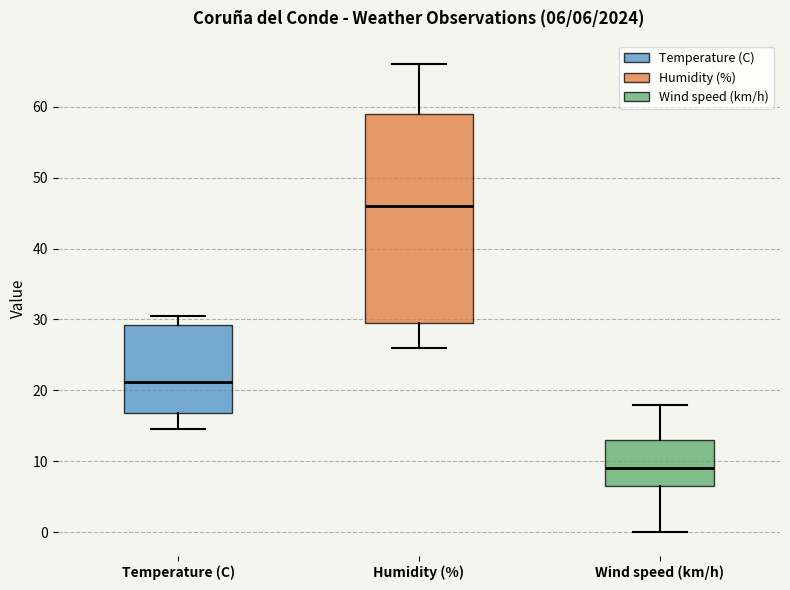

Which box has the lowest median line?

Wind speed (km/h)